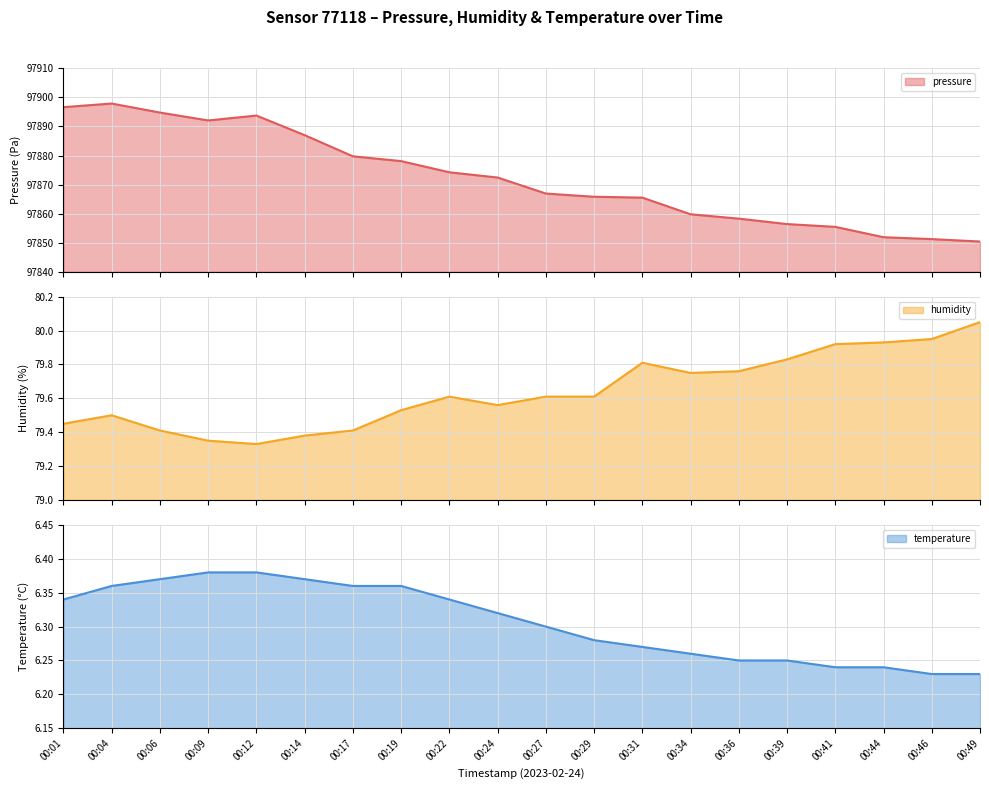

Which series has the widest spread of values?

pressure